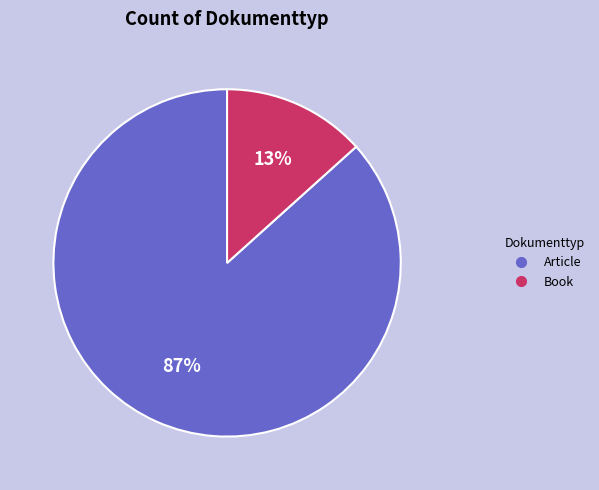

Rank the categories by value from lowest to highest.

Book, Article